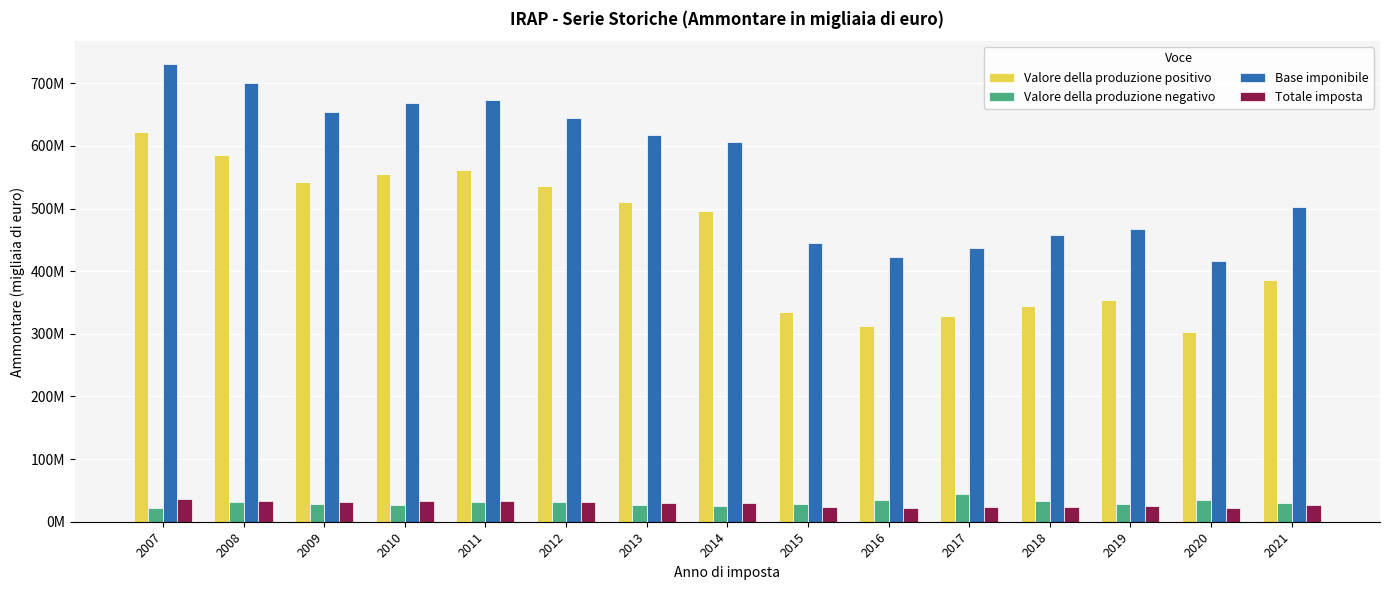

What are all the series names shown in the legend?

Valore della produzione positivo, Valore della produzione negativo, Base imponibile, Totale imposta